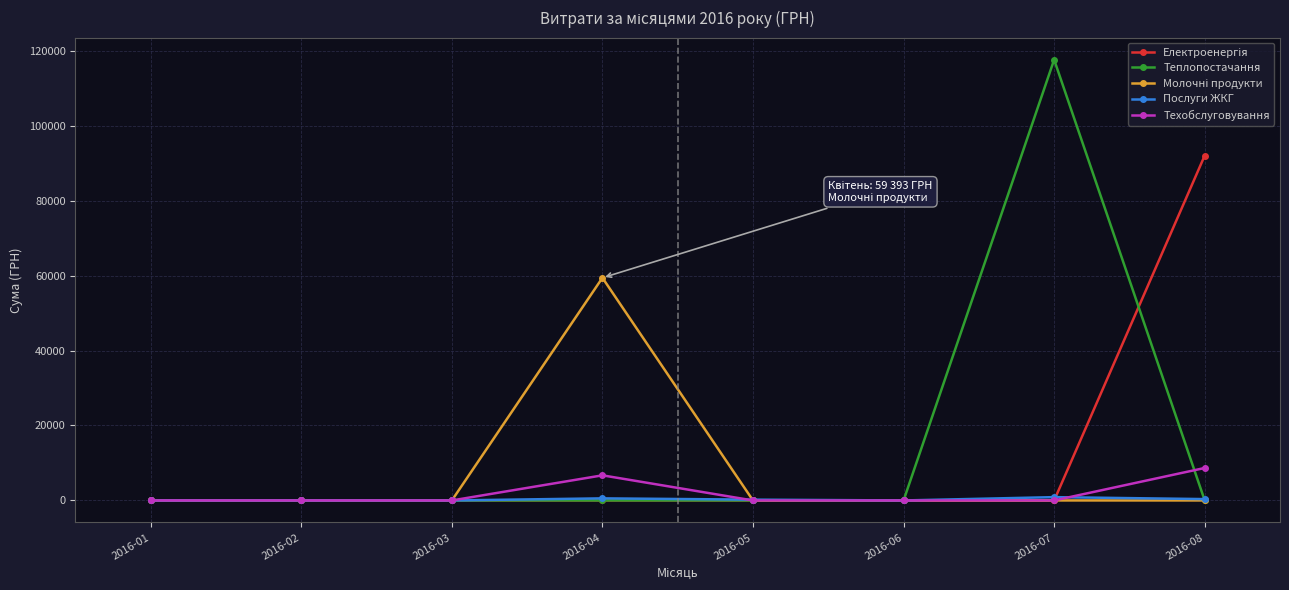

In Послуги ЖКГ, how many points are higher than both neighbors (excluding endpoints)?

2